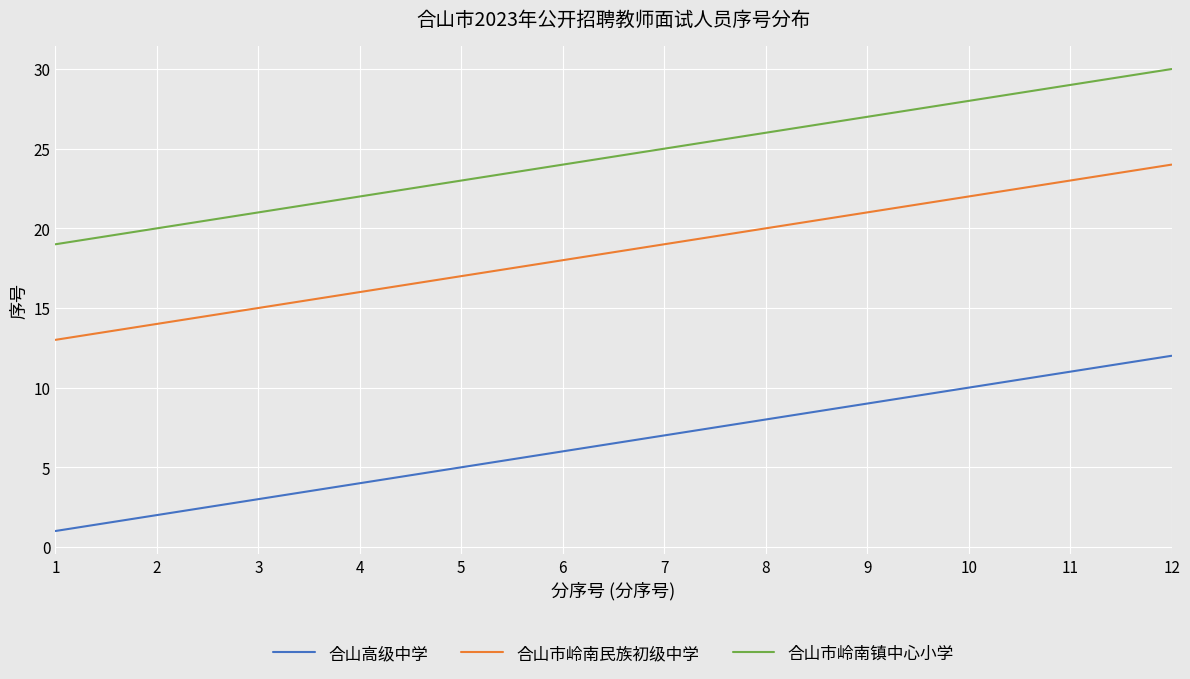

How many values in the 合山市岭南民族初级中学 series are below 19?

6